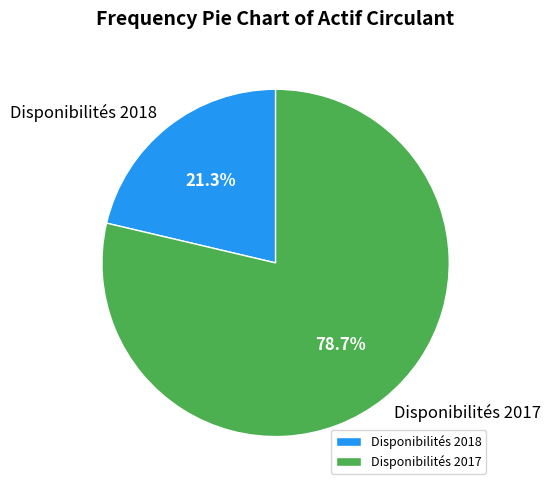

Which category has the smallest portion of the pie?

Disponibilités 2018